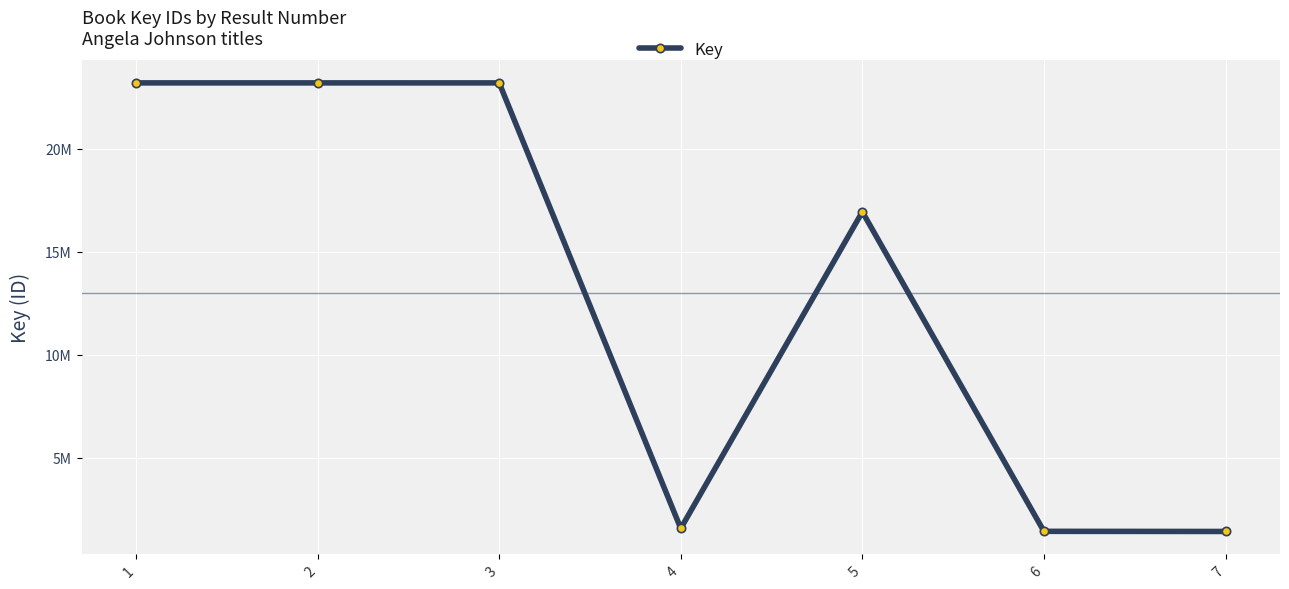

List the labels in order of value, largest first.

2, 1, 3, 5, 4, 6, 7